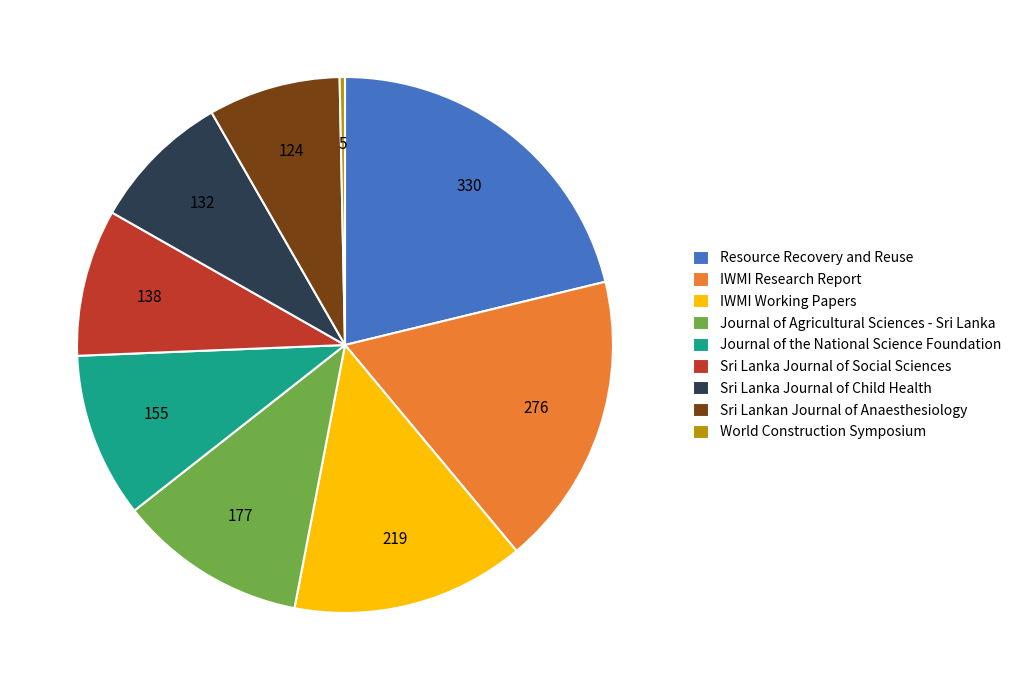

Does Sri Lanka Journal of Social Sciences account for over 50% of the chart?

No